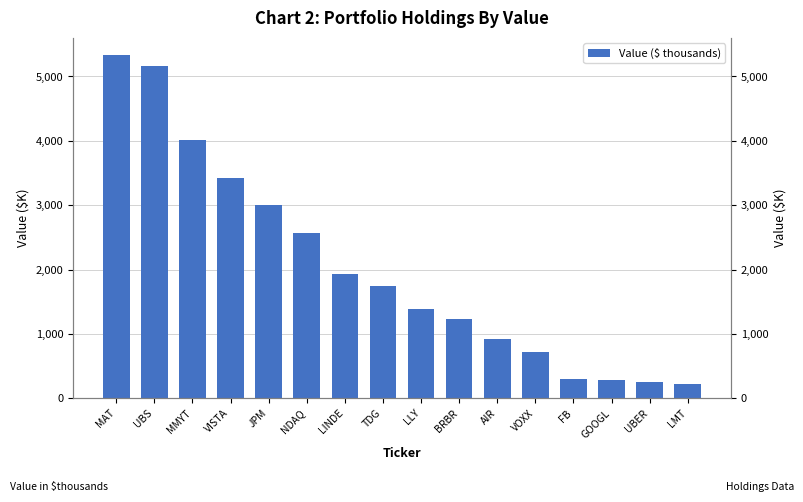

What is the sum of all values?

32488